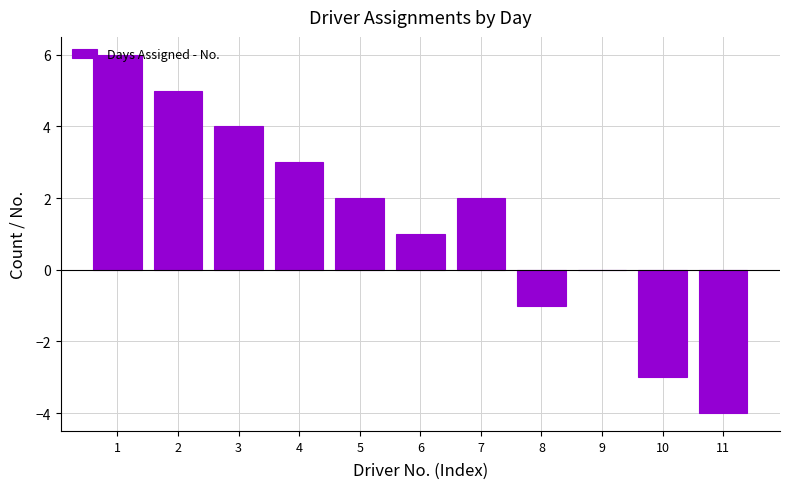

At which label does the data first exceed 2?

1